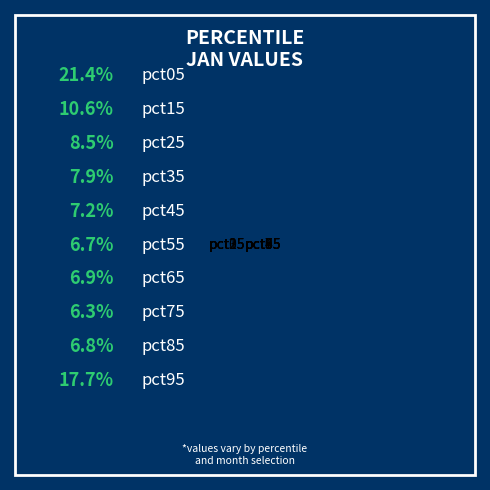

Is it true that pct75 is 6% of the pie?

True